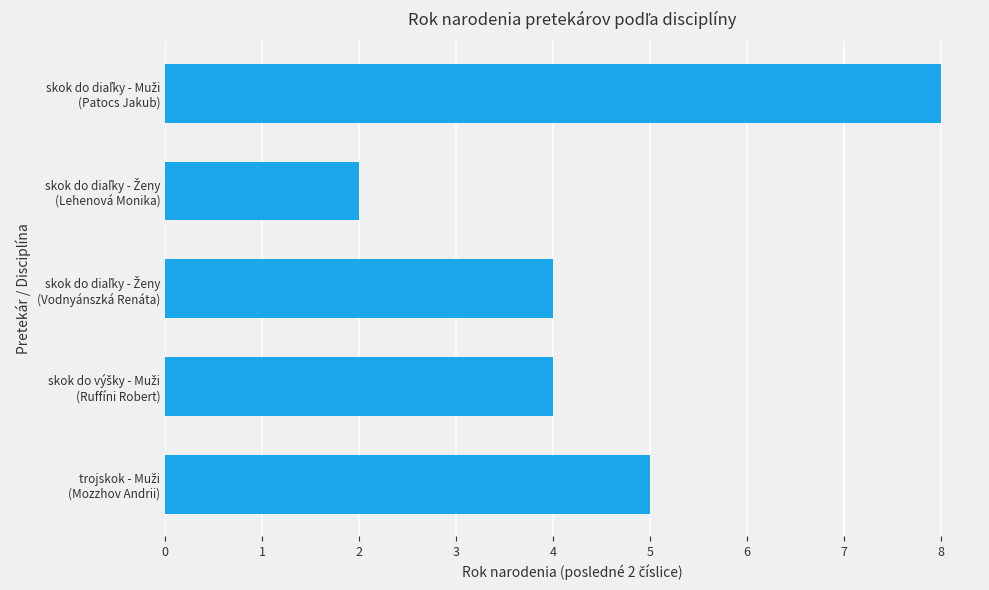

What is the sum of all values?

23